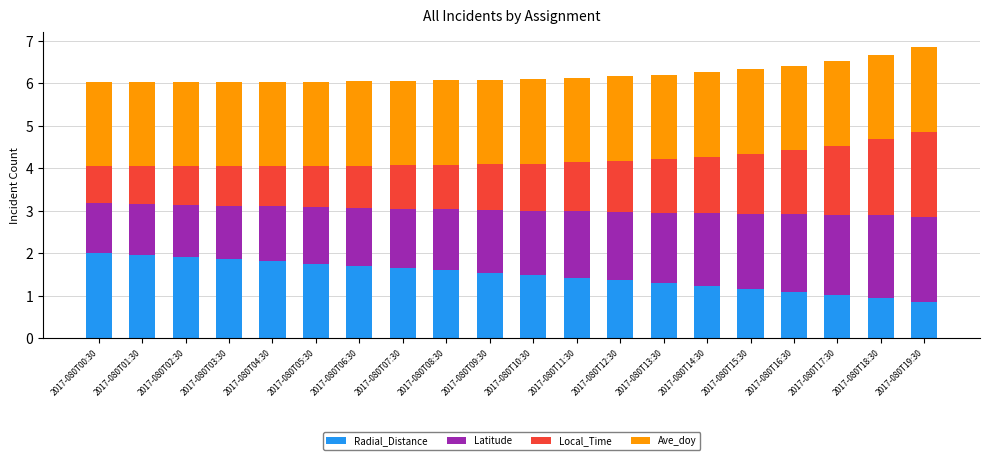

Is it true that Radial_Distance equals 1.2 at 2017-080T19:30?

False